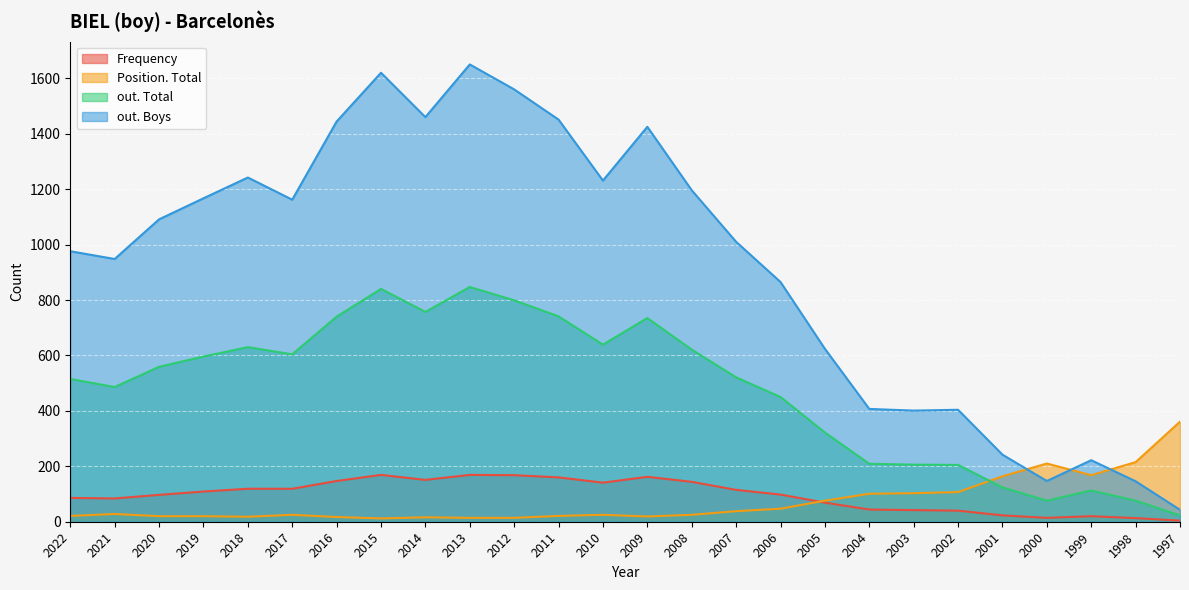

True or false: out. Boys and out. Total intersect in this chart.

False